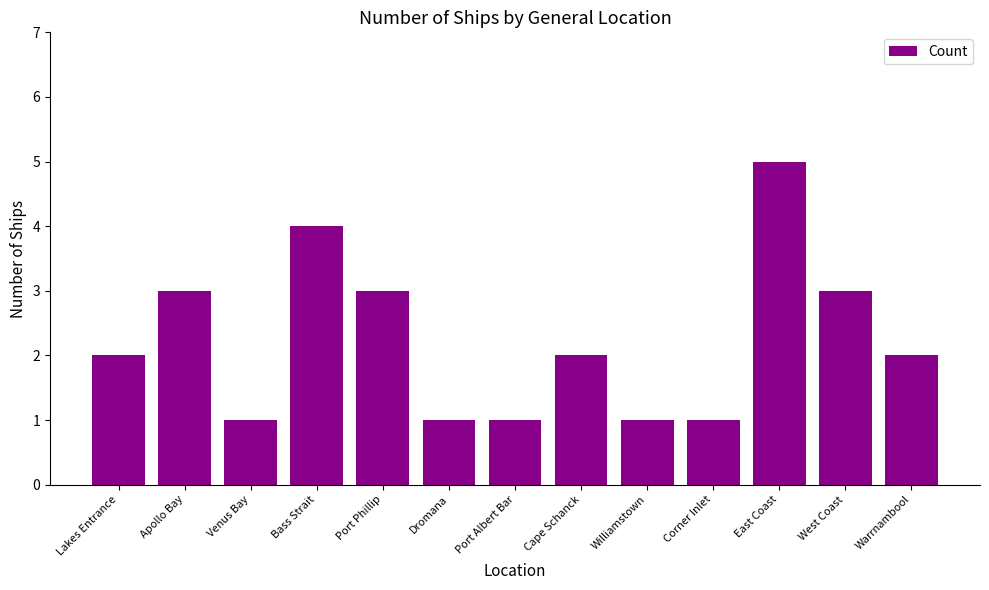

The value at Dromana is 1. True or false?

True